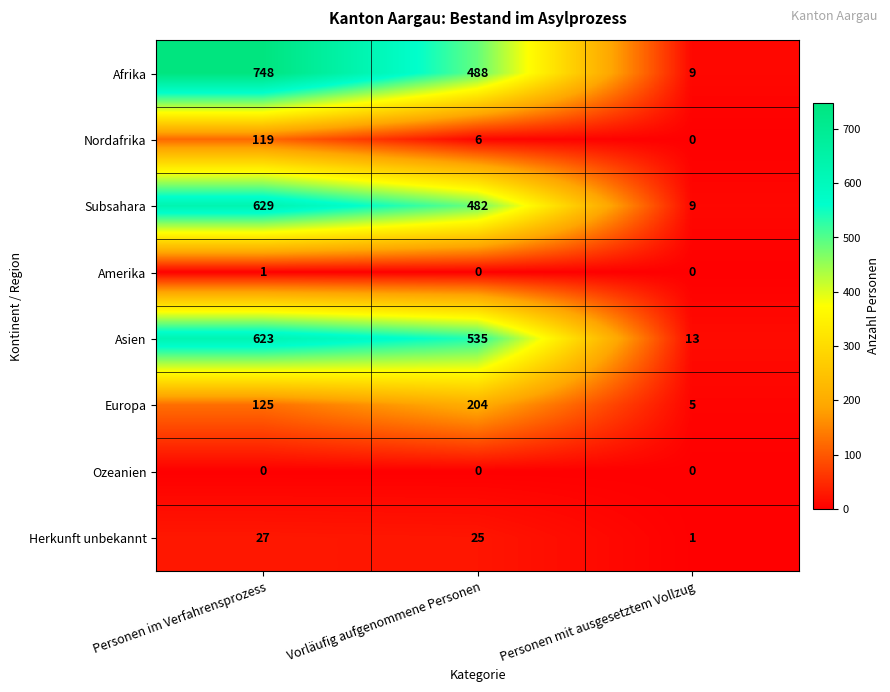

What is the difference between the Europa values at Personen mit ausgesetztem Vollzug and Personen im Verfahrensprozess?

120